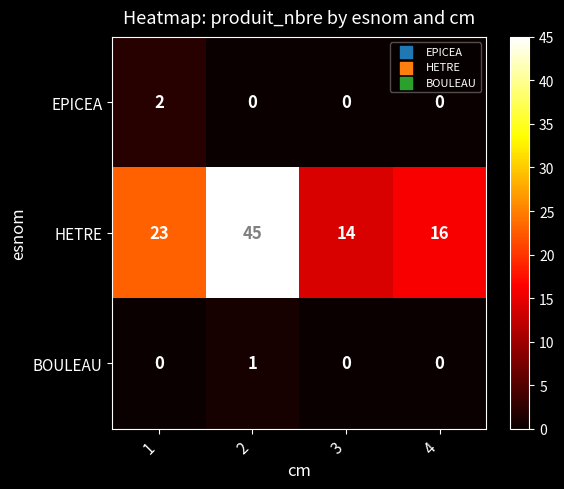

What is the difference between the second highest and second lowest values in the HETRE series?

7